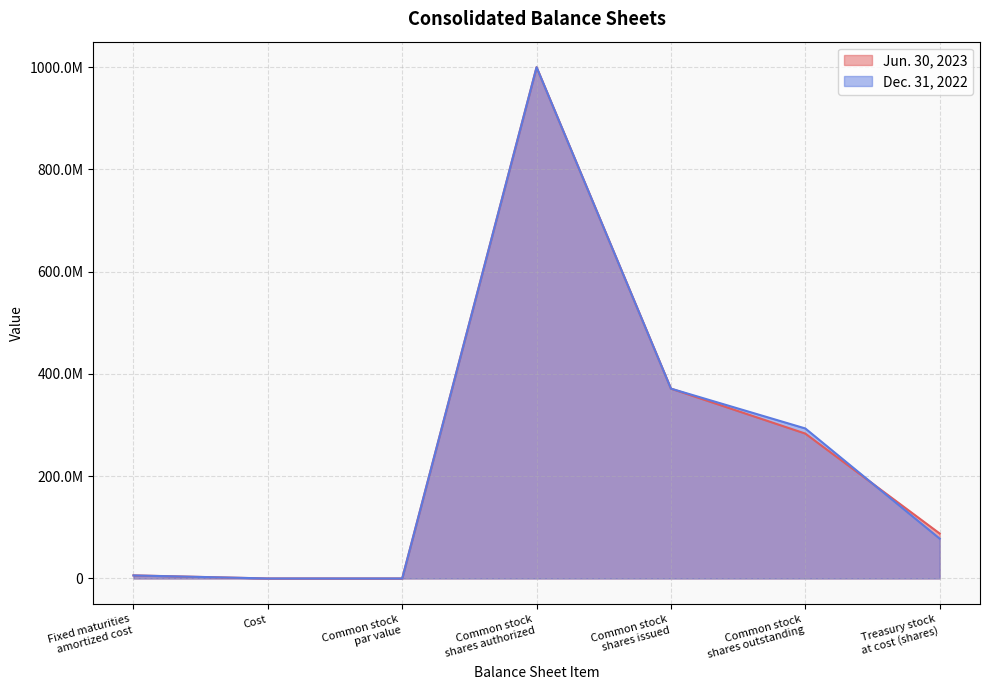

How many data points in Dec. 31, 2022 are above 77920000?

3